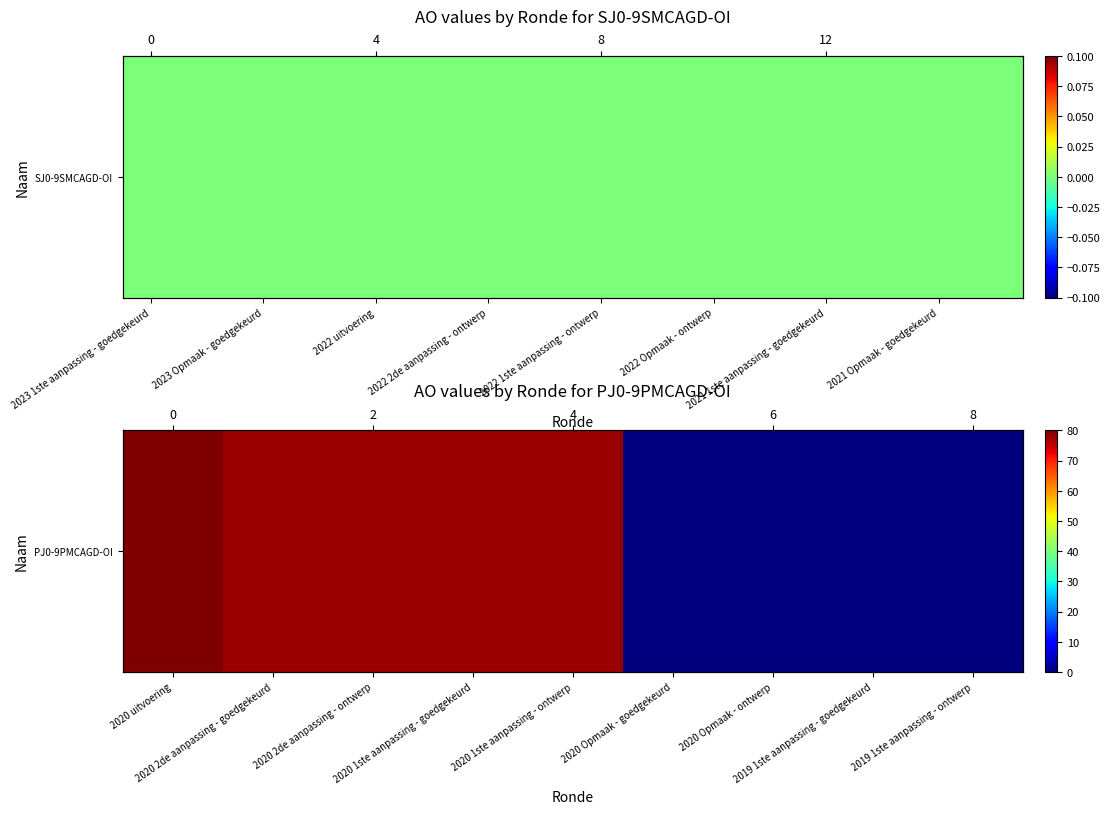

Which label corresponds to the smallest value in the chart?

2020 Opmaak - goedgekeurd